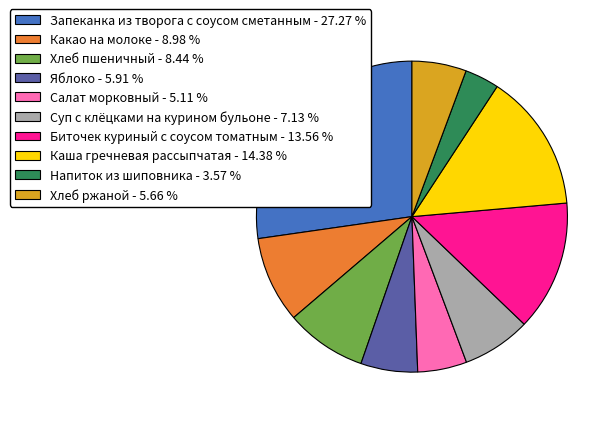

Do Каша гречневая рассыпчатая and Биточек куриный с соусом томатным together represent more than half of the pie?

No